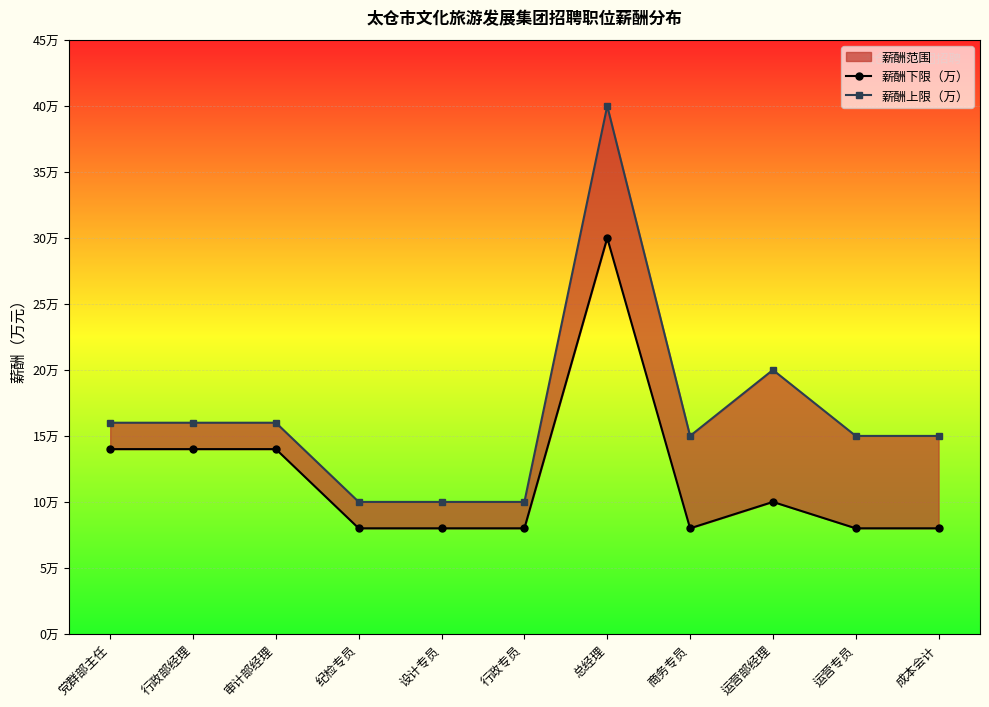

Reading right to left, list all the values displayed in this chart.

薪酬下限（万）: 8	8	10	8	30	8	8	8	14	14	14
薪酬上限（万）: 15	15	20	15	40	10	10	10	16	16	16